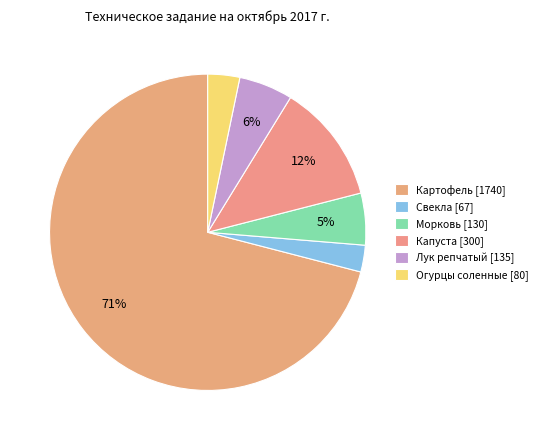

To the nearest percent, what is the average slice percentage?

17%